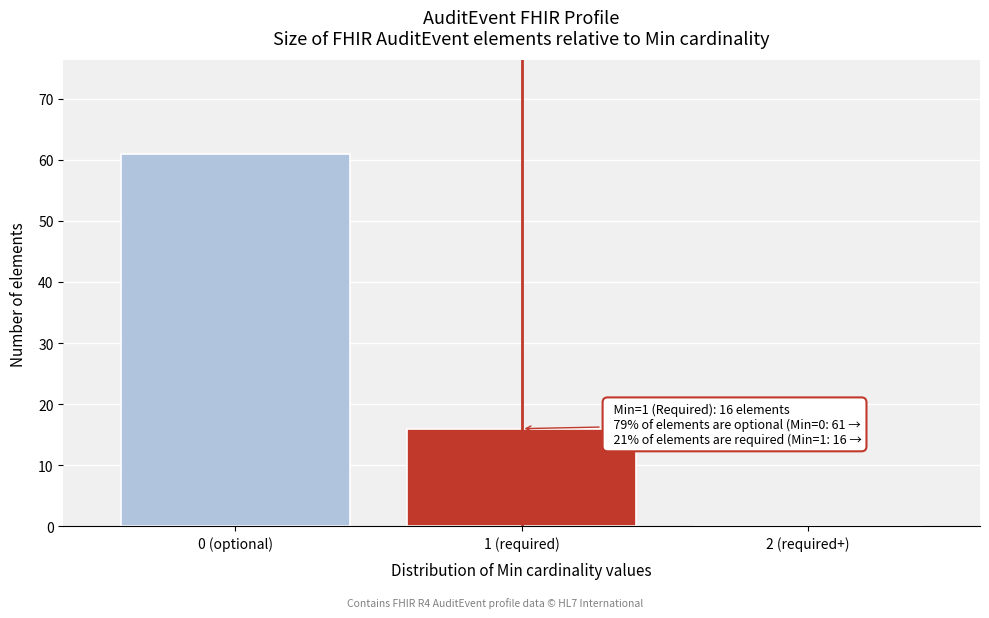

Reading right to left, what are all the values shown in this chart?

2 (required+)=0	1 (required)=16	0 (optional)=61